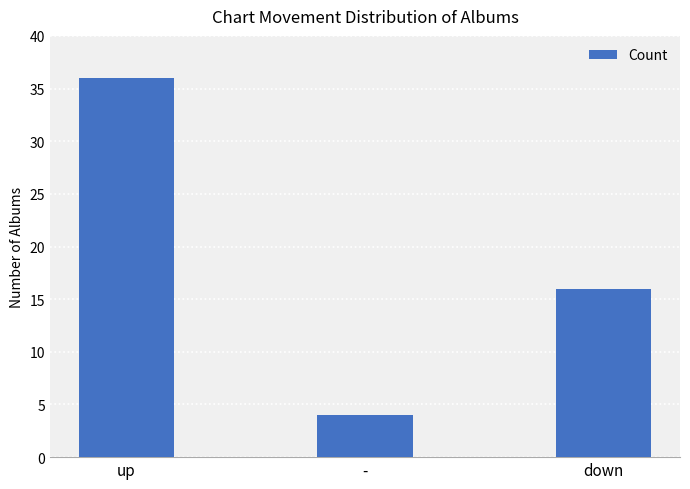

Count the values in the range 4 to 36.

3